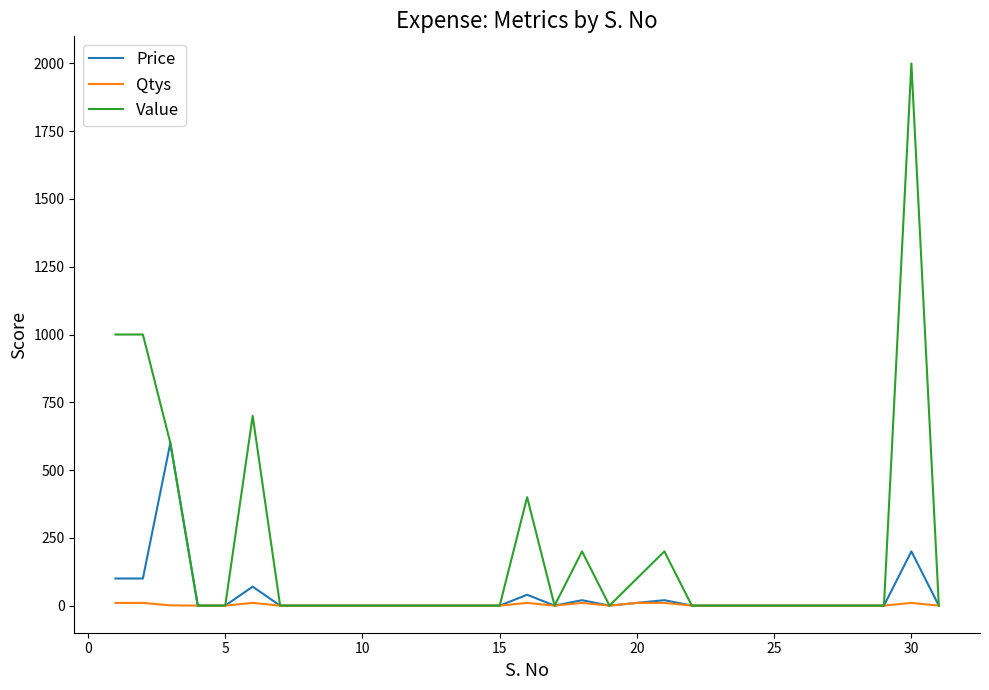

Which series has the largest total across all categories?

Value